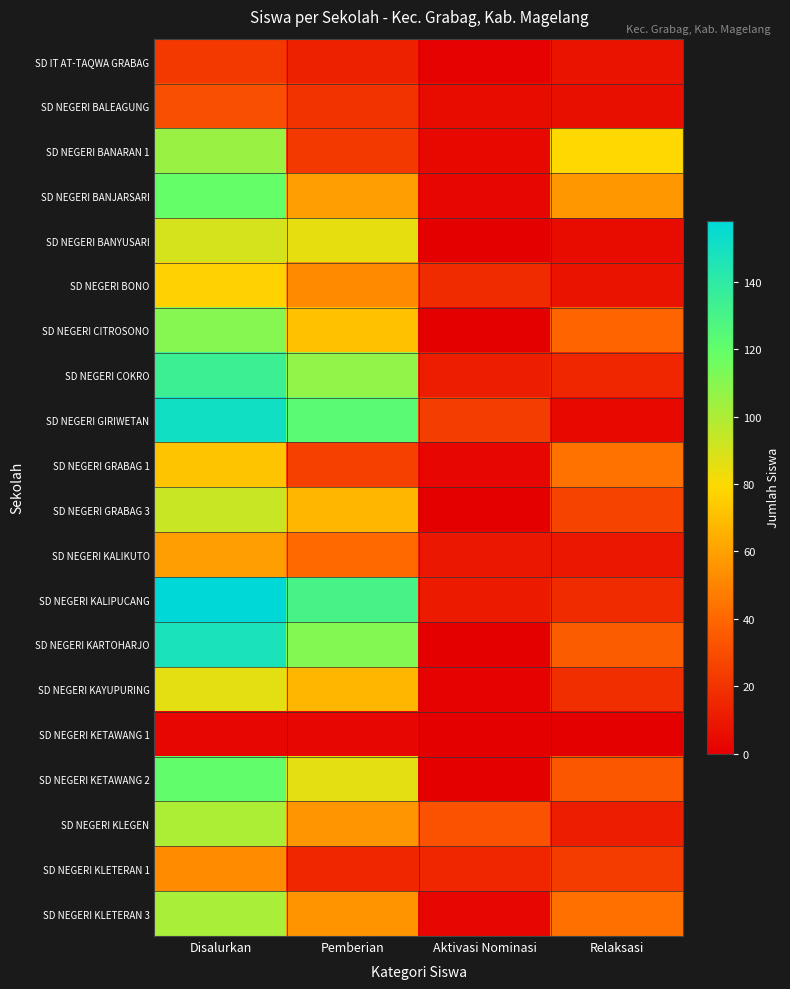

Count the number of data series in this chart.

20